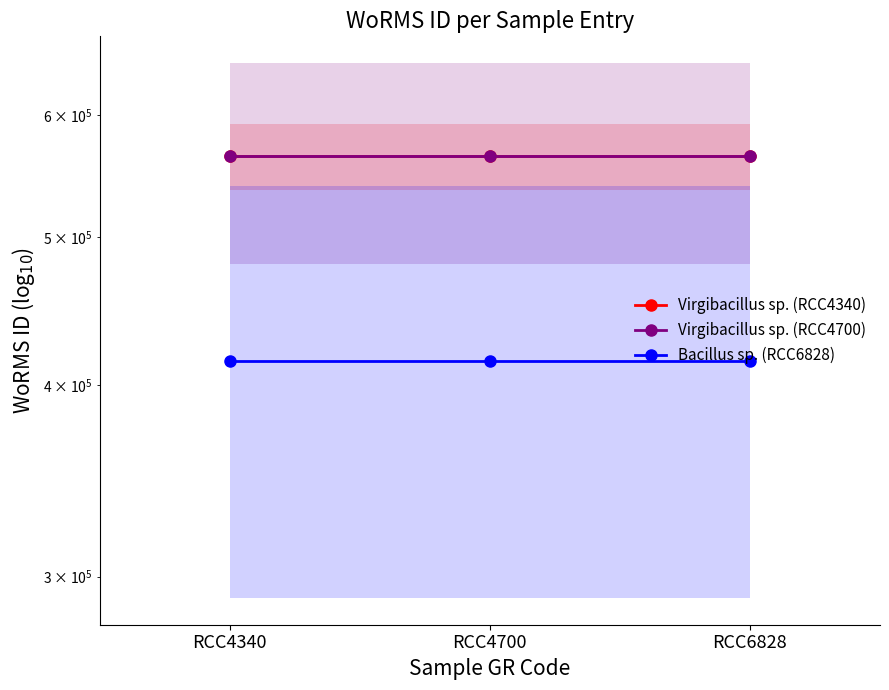

At how many categories does at least one series exceed 458425?

3